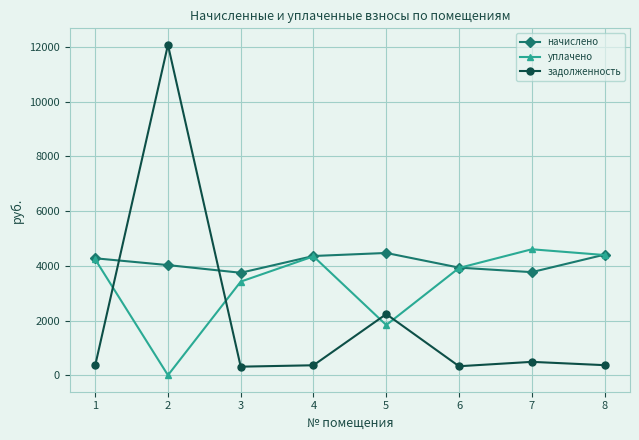

Where do уплачено and задолженность first cross each other?

1 and 2